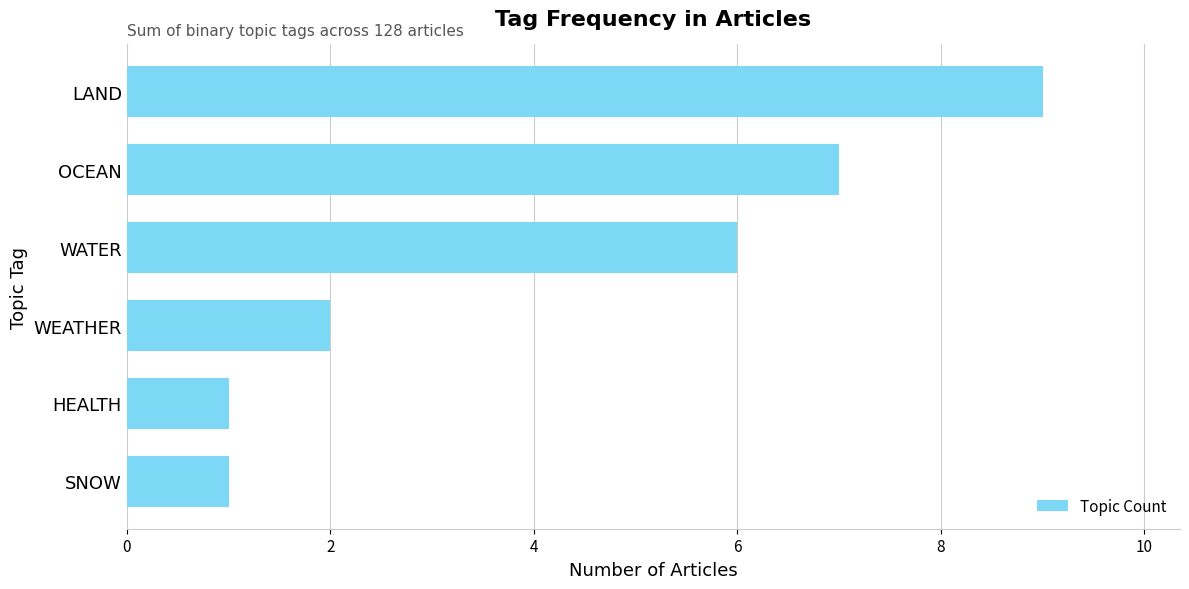

Between OCEAN and SNOW, which is larger?

OCEAN